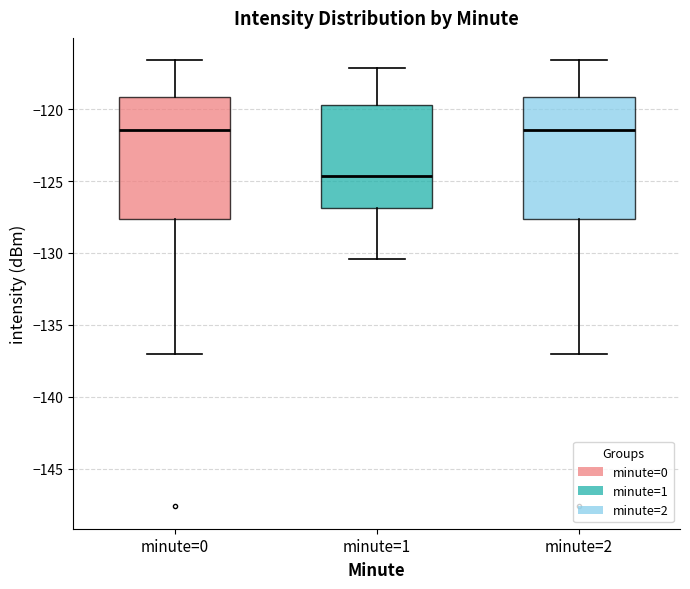

Which box's median line is the lowest?

minute=1